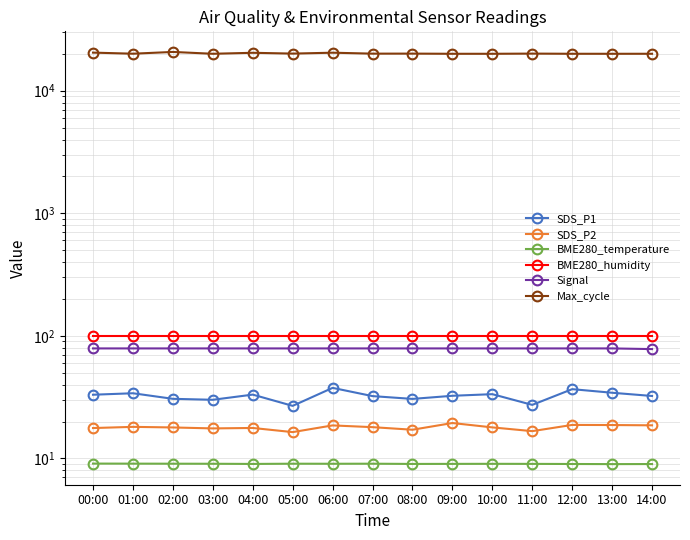

Which series has the largest total across all categories?

Max_cycle